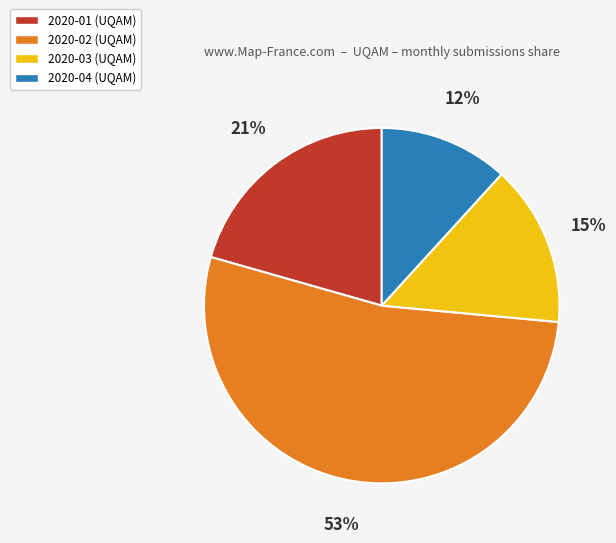

Is there a majority slice in this chart?

Yes